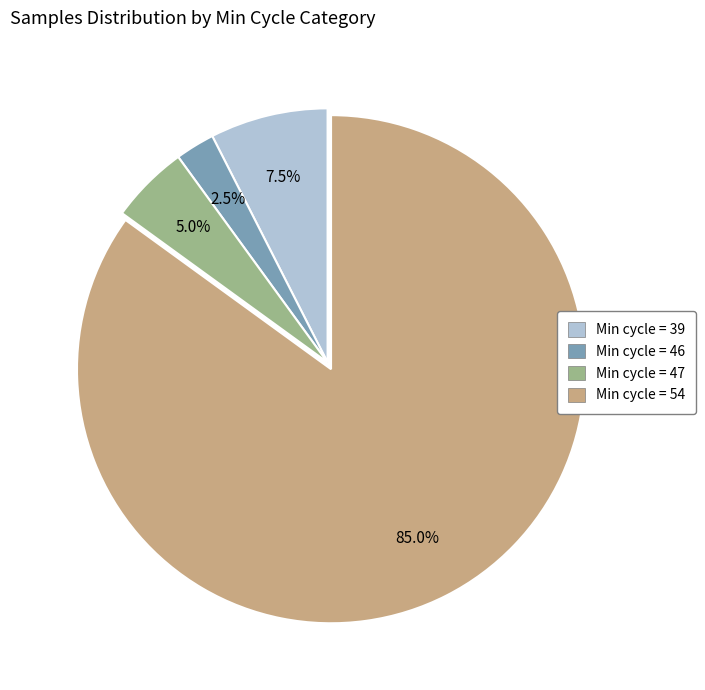

Is there a majority slice in this chart?

Yes